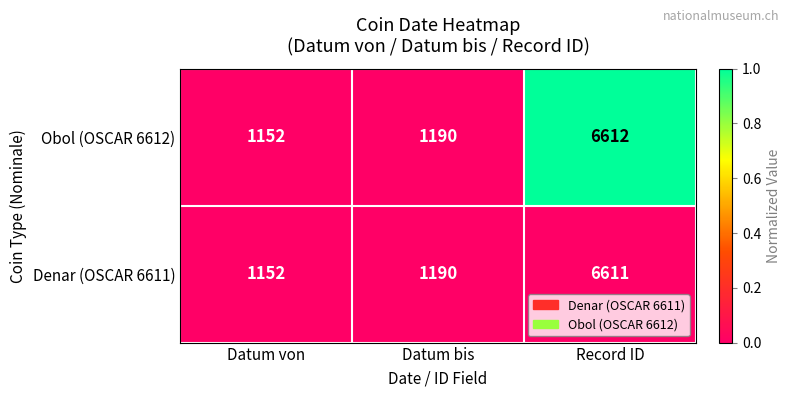

List the series in order of their overall mean, lowest first.

Denar (OSCAR 6611), Obol (OSCAR 6612)